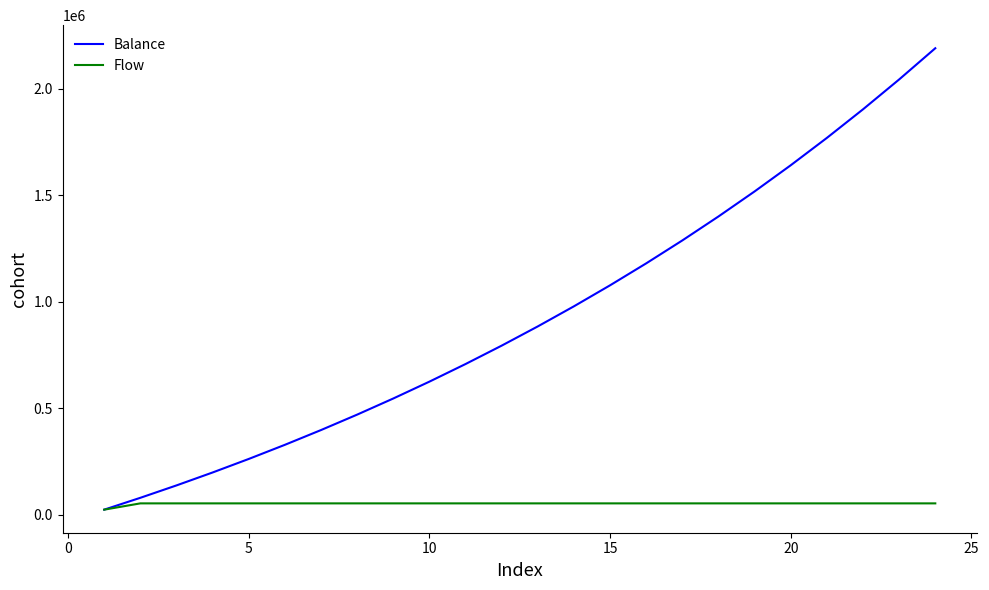

Which series has the largest range (max minus min)?

Balance